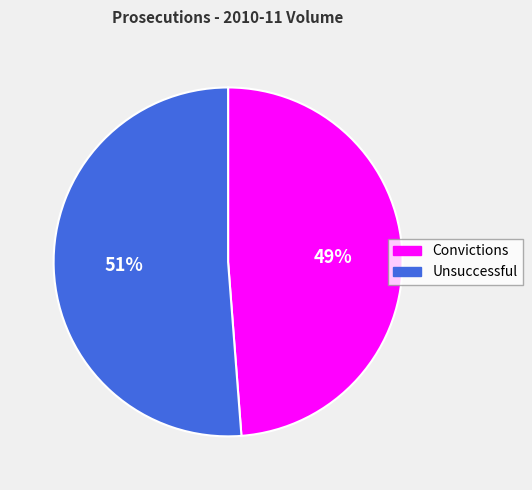

Which slice is the largest?

Unsuccessful